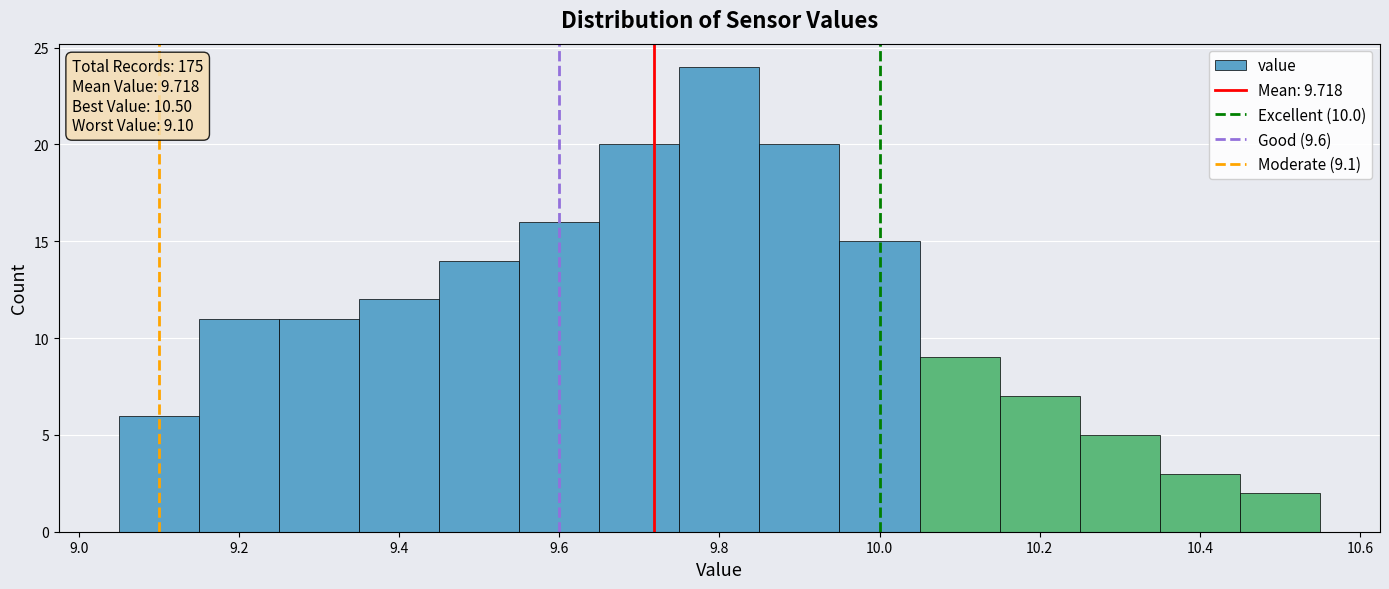

Over which range of the x-axis is the bar tallest?

9.75 to 9.85